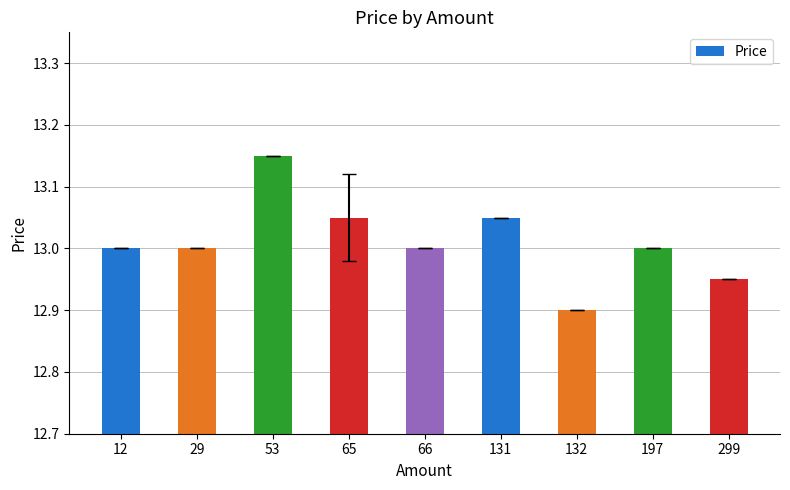

The chart shows a value of 13.0 at 197. True or false?

True